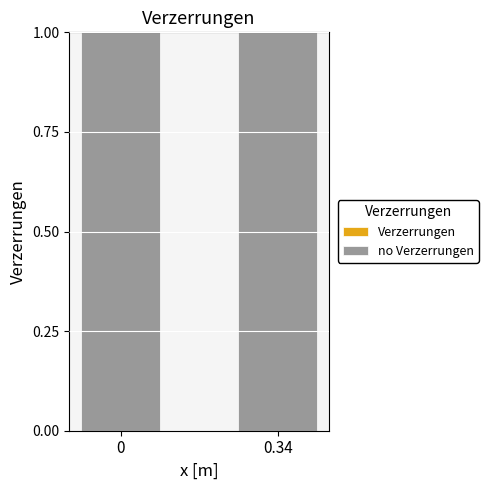

What position from the left is 0?

1